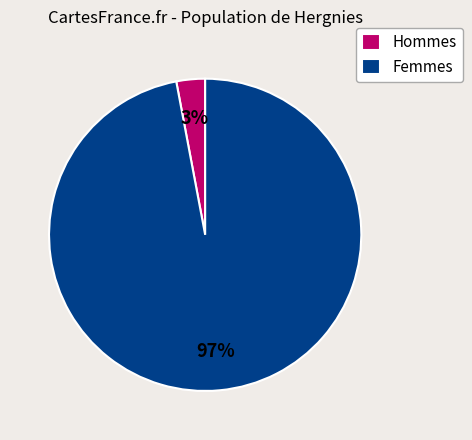

Rank the categories by value from lowest to highest.

Hommes, Femmes